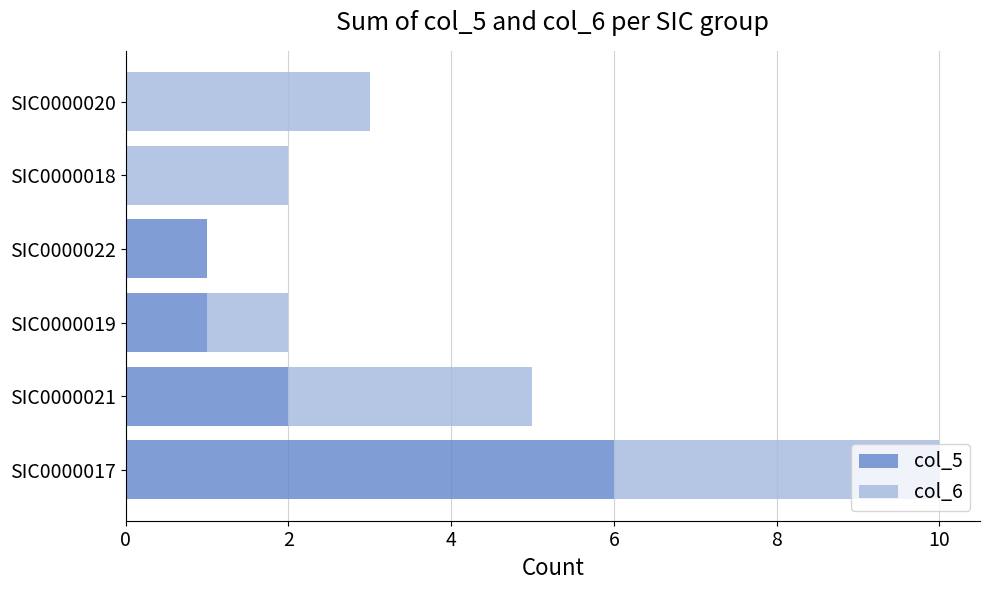

At which category is the sum across all series the highest?

SIC0000017